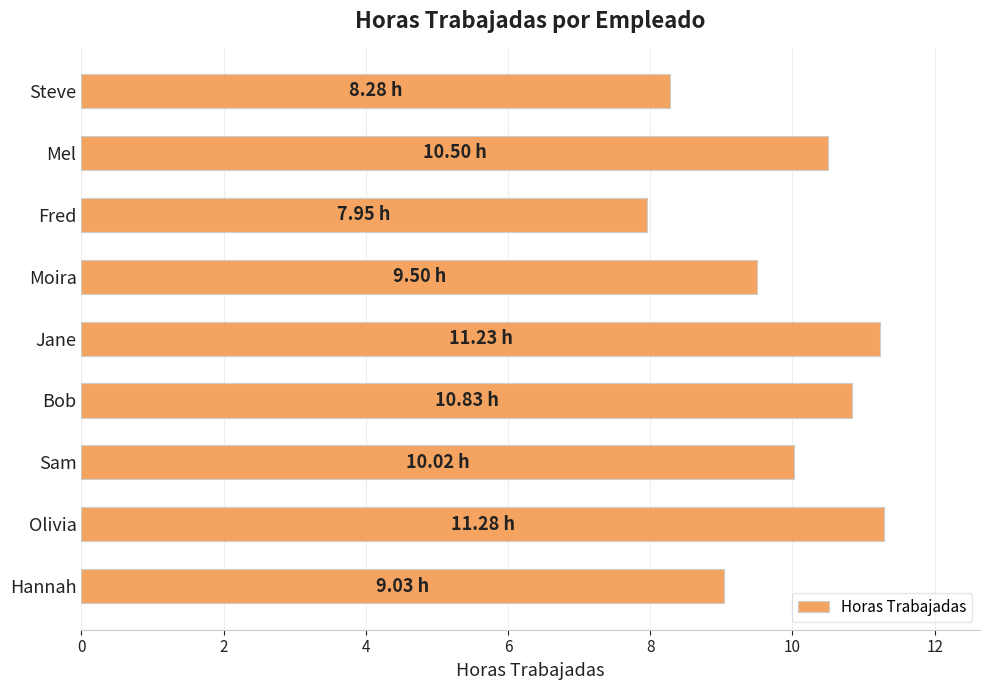

Where is the data nearest to the value 9?

Hannah